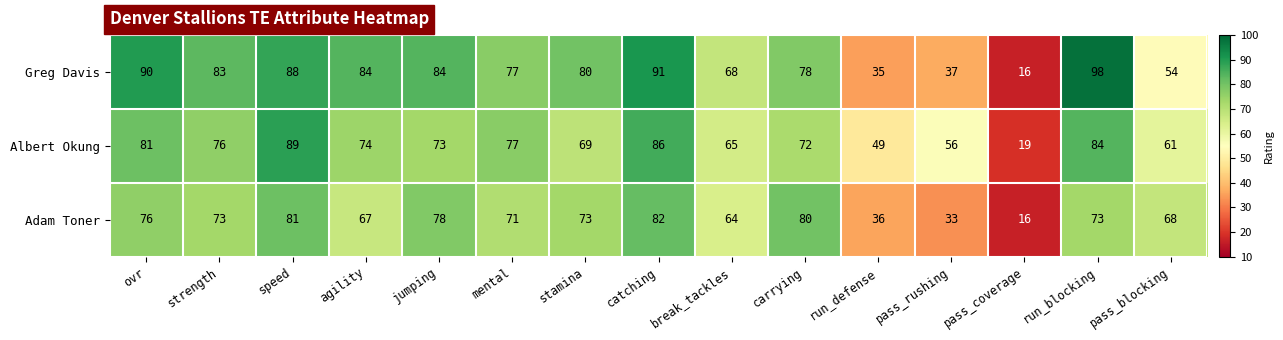

The Albert Okung series shows 23 at catching. True or false?

False